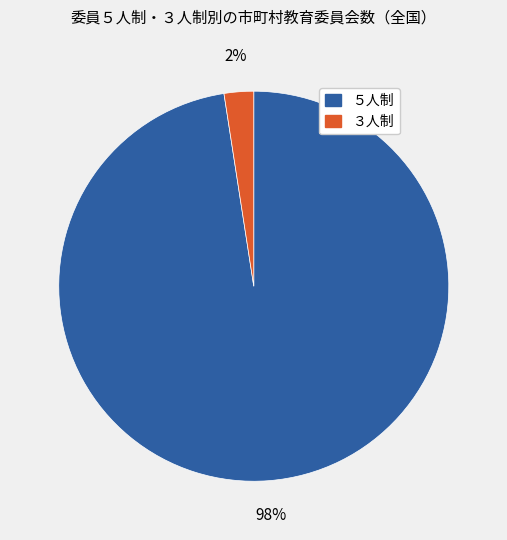

Rank the categories by value from lowest to highest.

３人制, ５人制